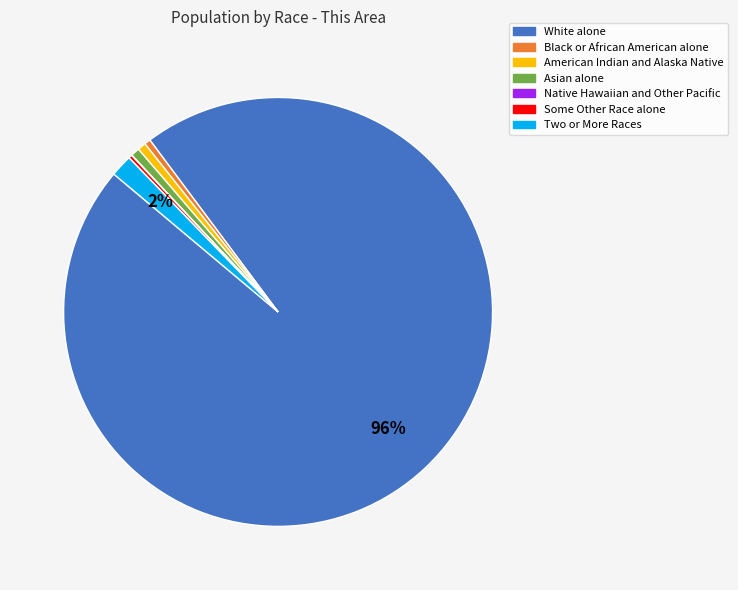

Between Two or More Races and Asian alone, which is larger?

Two or More Races